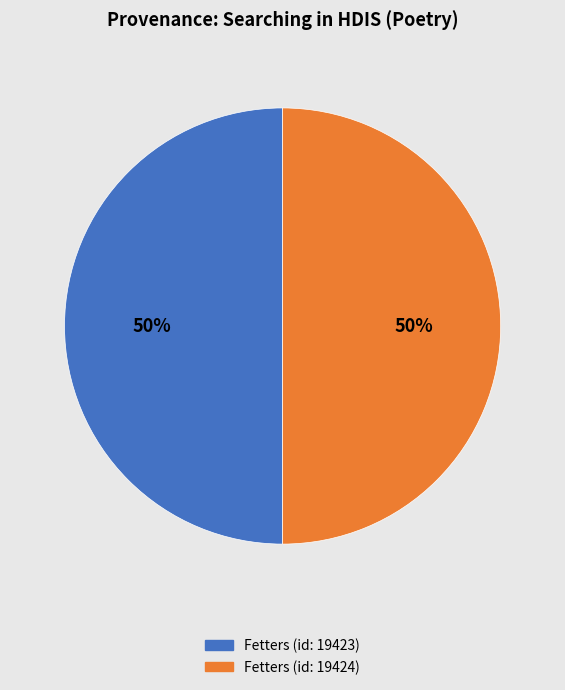

Is the sum of Fetters (id: 19423) and Fetters (id: 19424) greater than half?

Yes